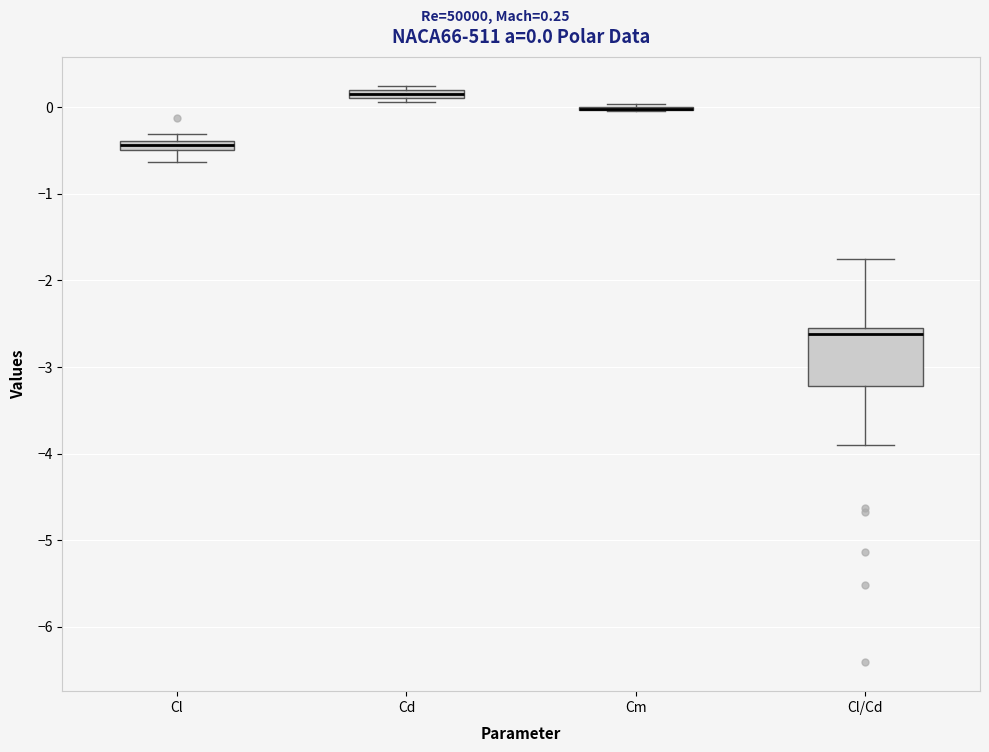

Comparing the boxes themselves (not the whiskers), which one is the tallest?

Cl/Cd